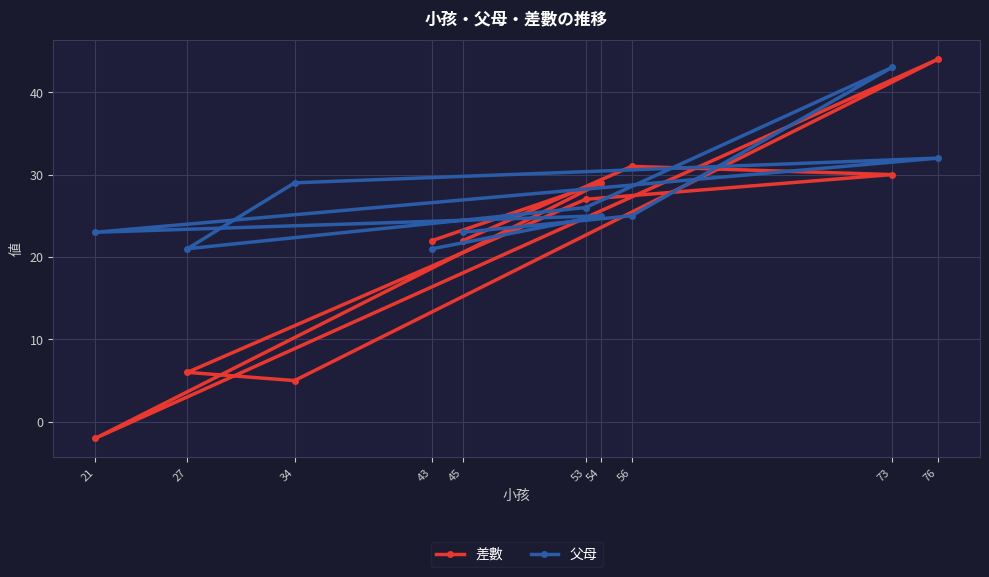

Which series changed the most between 73 and 53?

父母